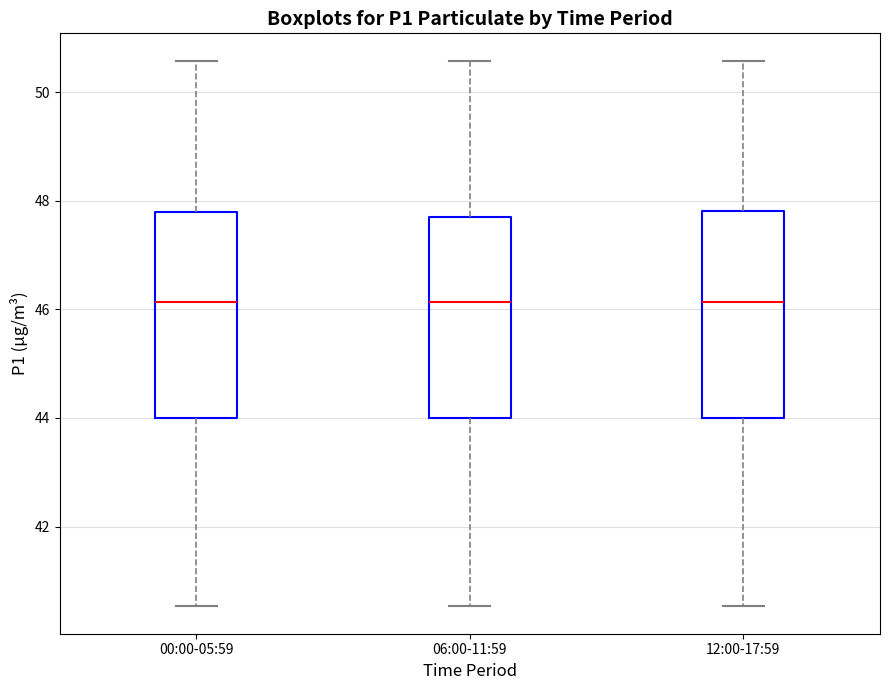

Where does the median line of the box for 00:00-05:59 sit on the y-axis? The values are not printed on the chart, so give them approximately, as read against the axis.

46.2